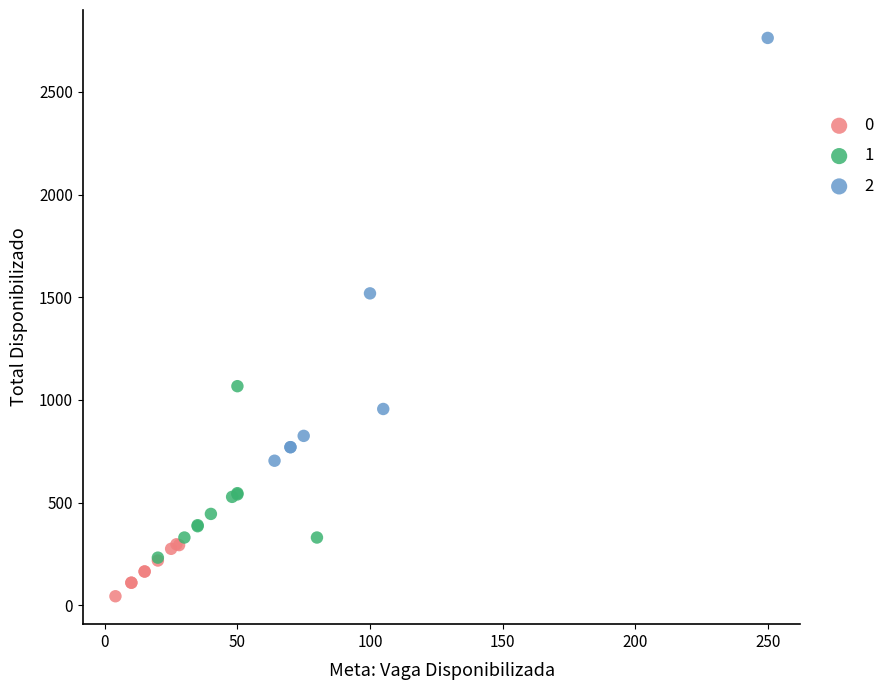

Which series has the largest Y range (max minus min)?

2